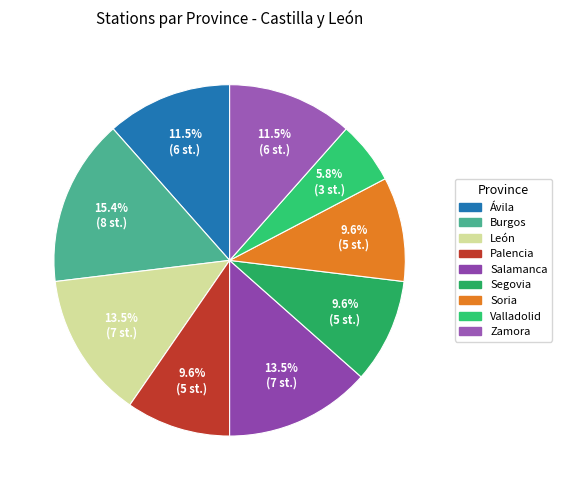

Count the number of slices in the pie.

9